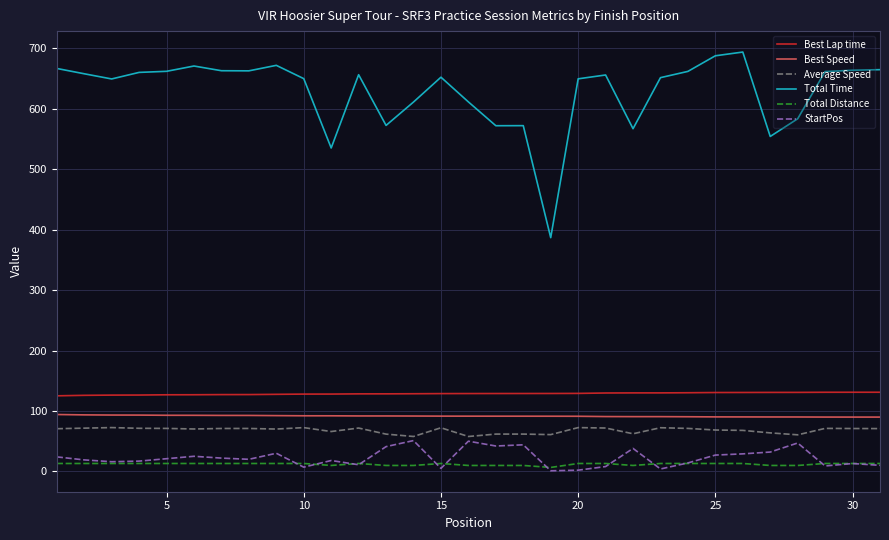

What is the sum of all Total Time values?

19482.5